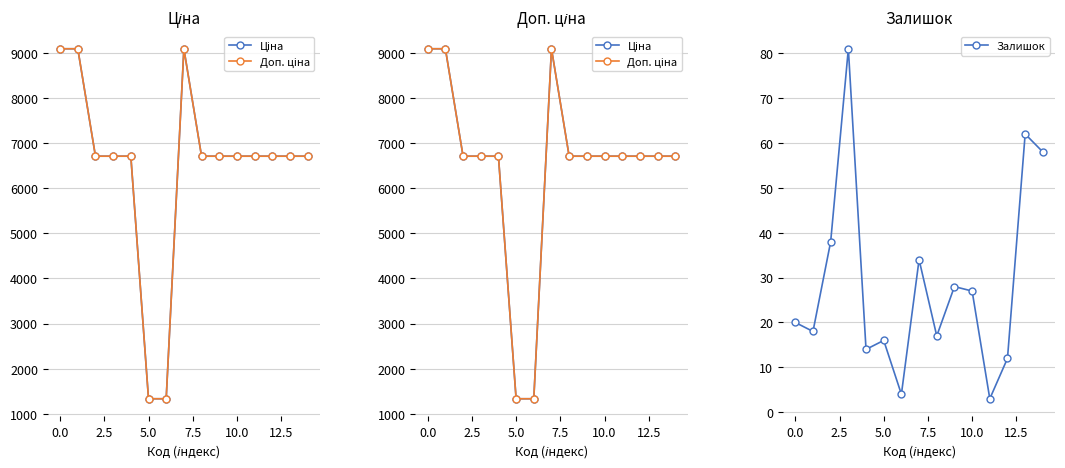

What is the difference between the second highest and second lowest values in the Доп. ціна series?

7759.0